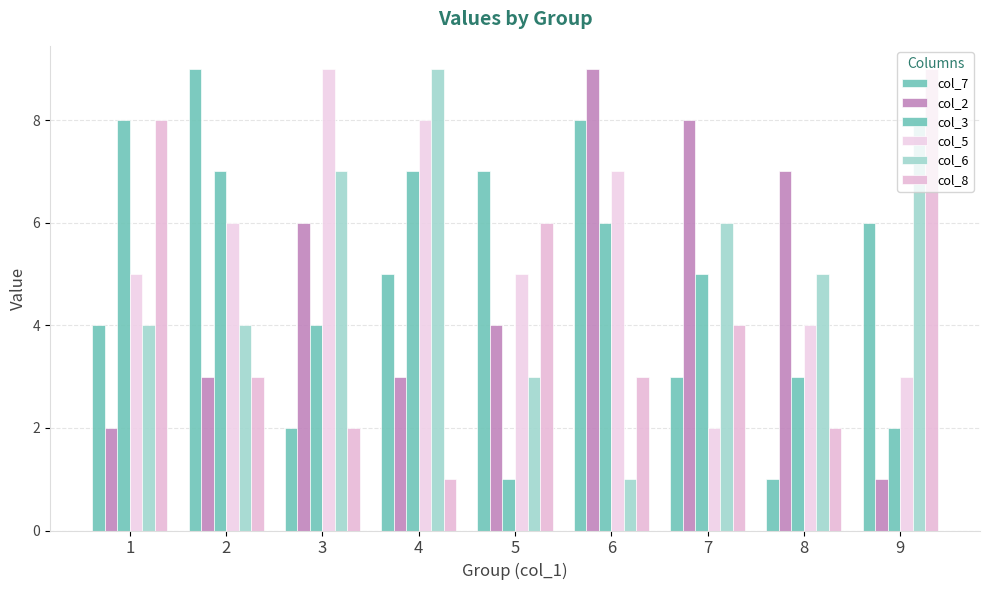

How many categories are shown in the chart?

9